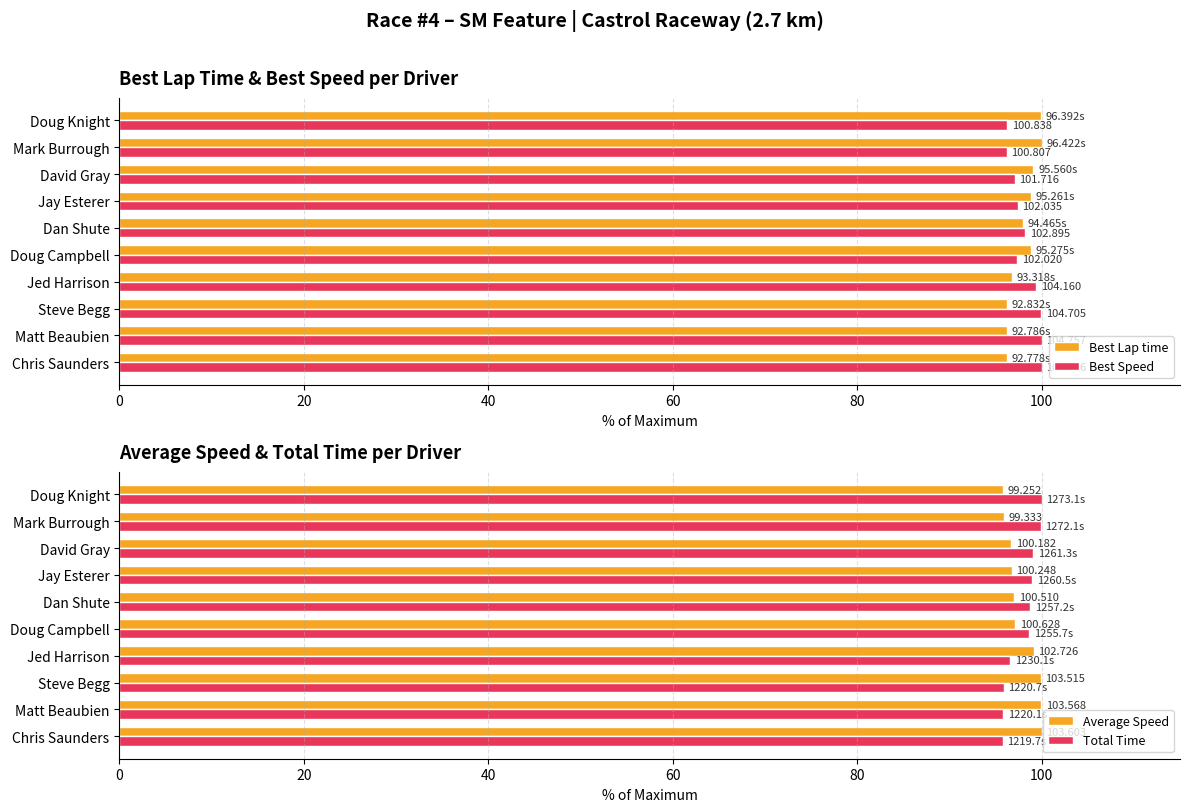

How many data points does each series have?

10